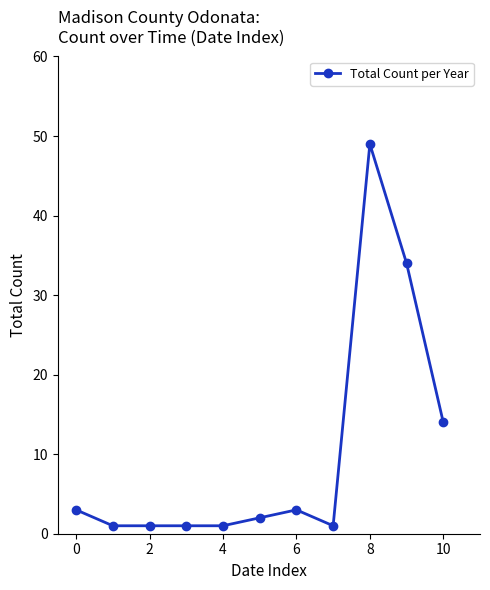

What is the value of the 6th point from the left?

2